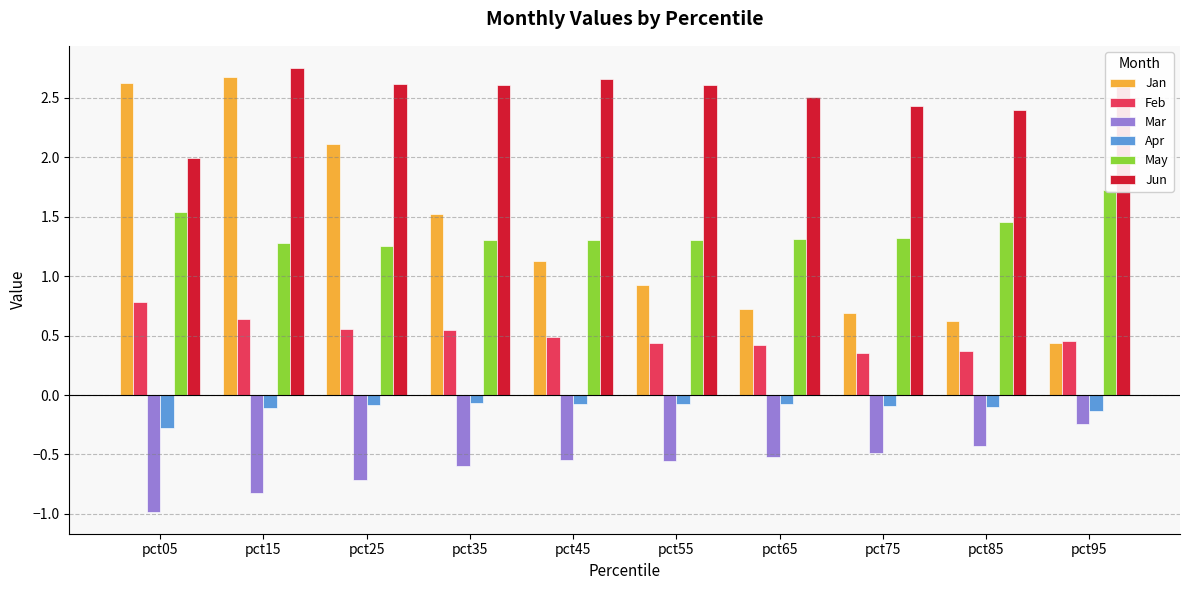

Between pct45 and pct15, which is larger?

pct15